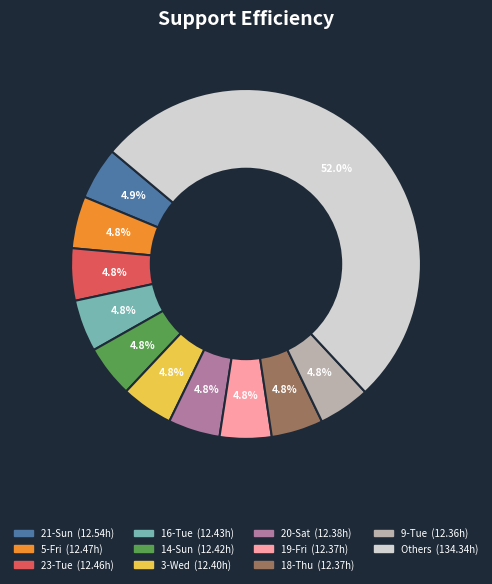

Does any single category account for the majority?

Yes